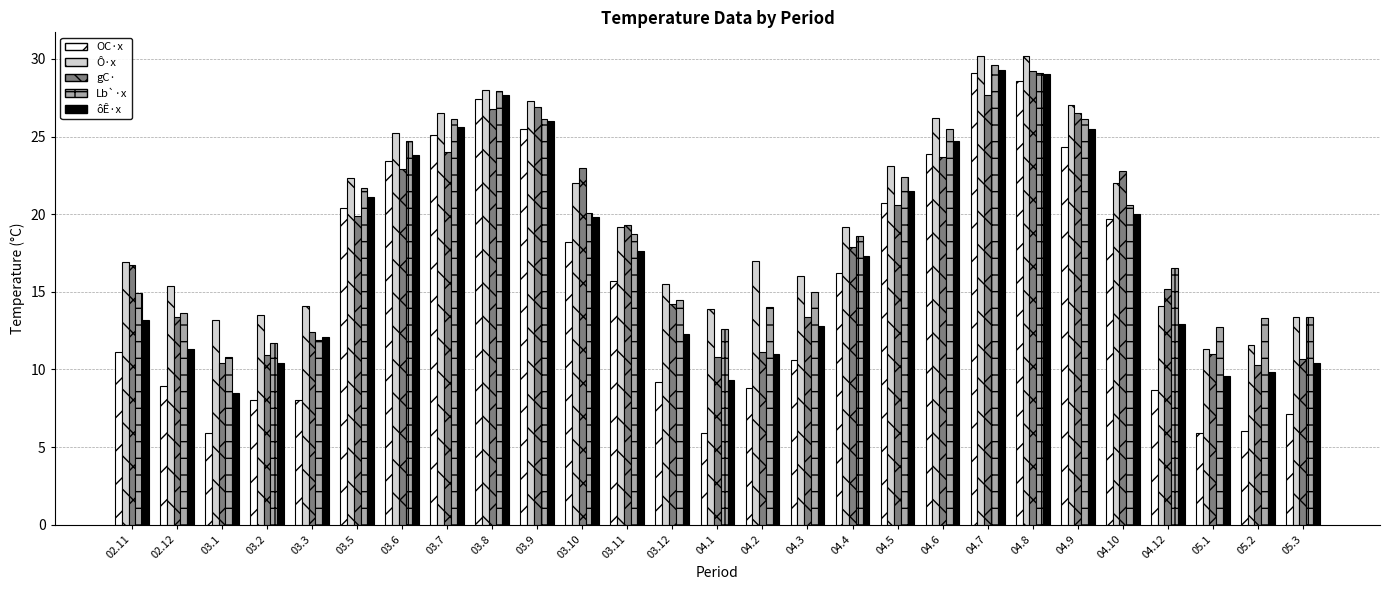

What is the difference between the highest and lowest values at 03.2?

5.5